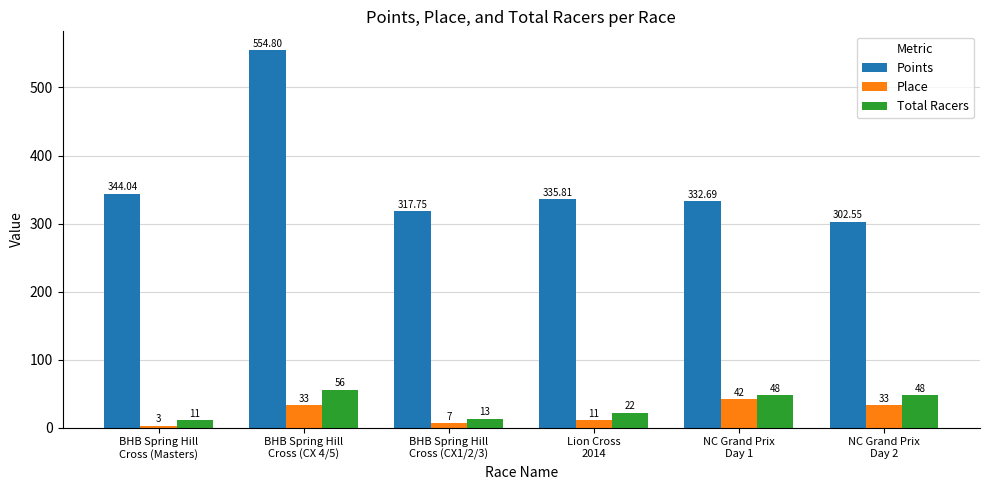

List the series in order of their peak value, highest first.

Points, Total Racers, Place